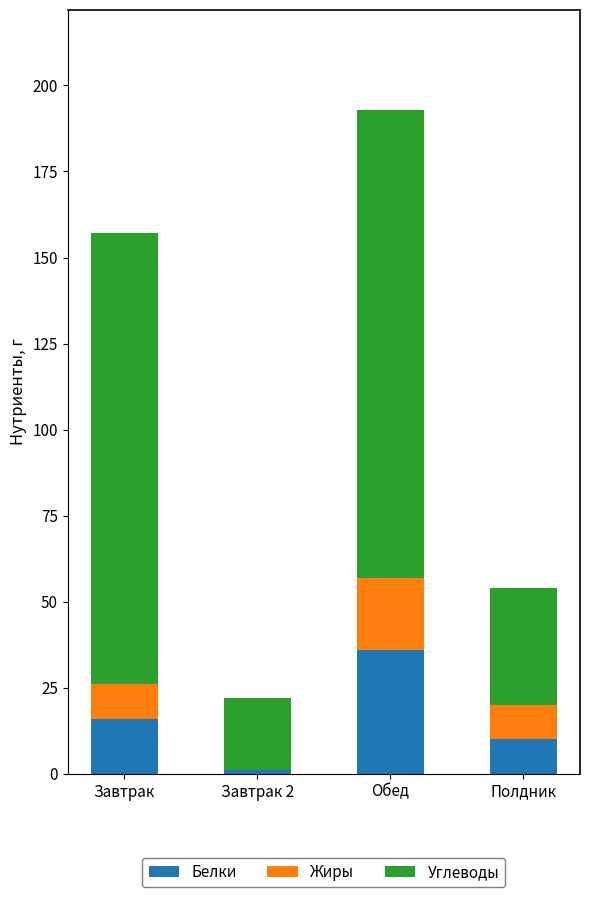

What is the sum of all Белки values?

63